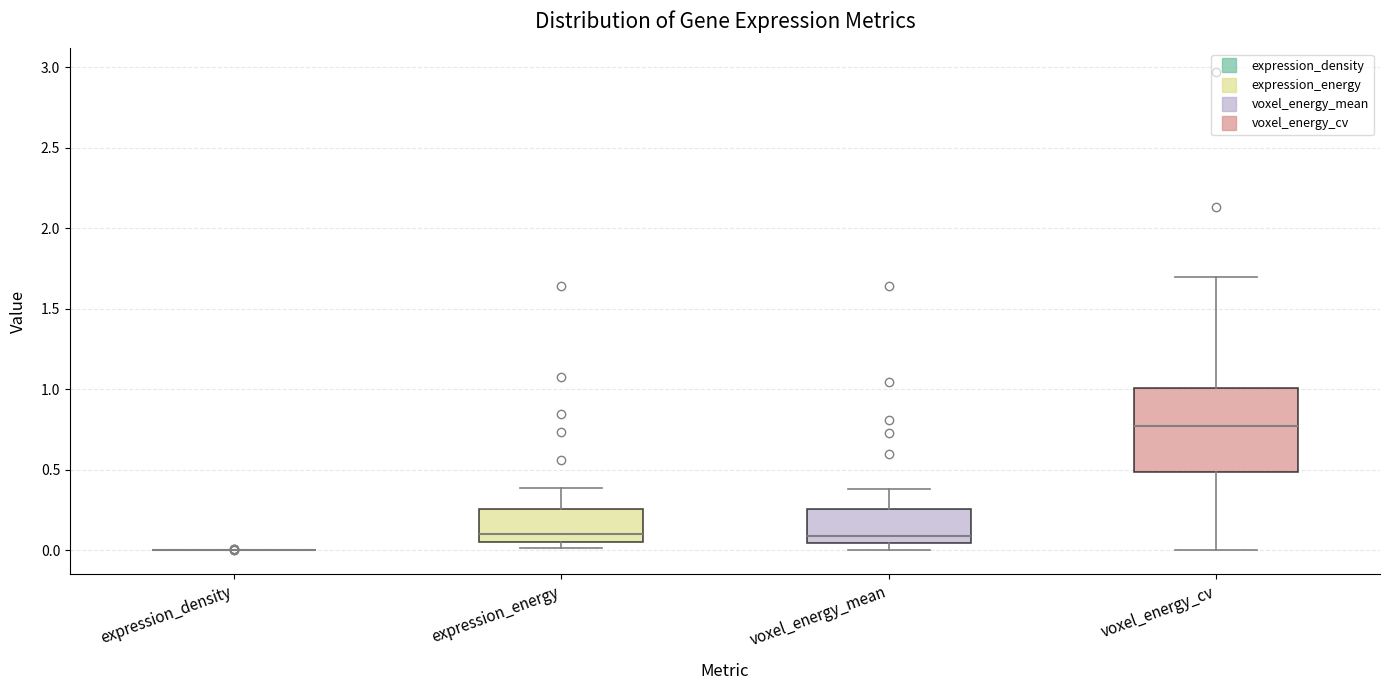

Which box is the tallest, from its lower edge to its upper edge?

voxel_energy_cv